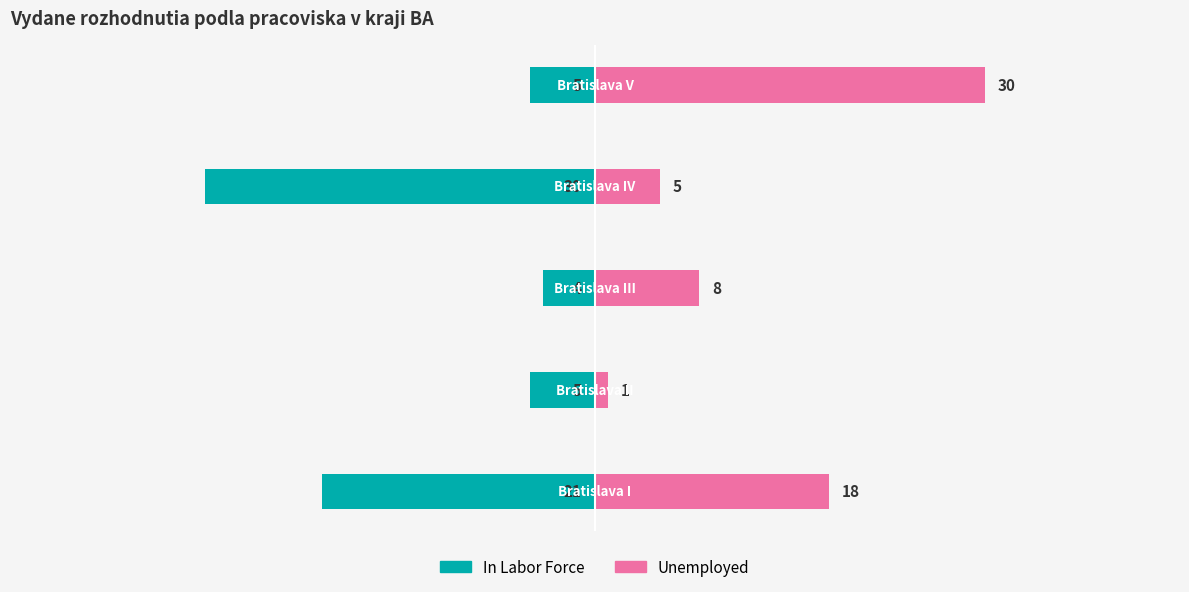

How many values in the Unemployed series are below 8?

2